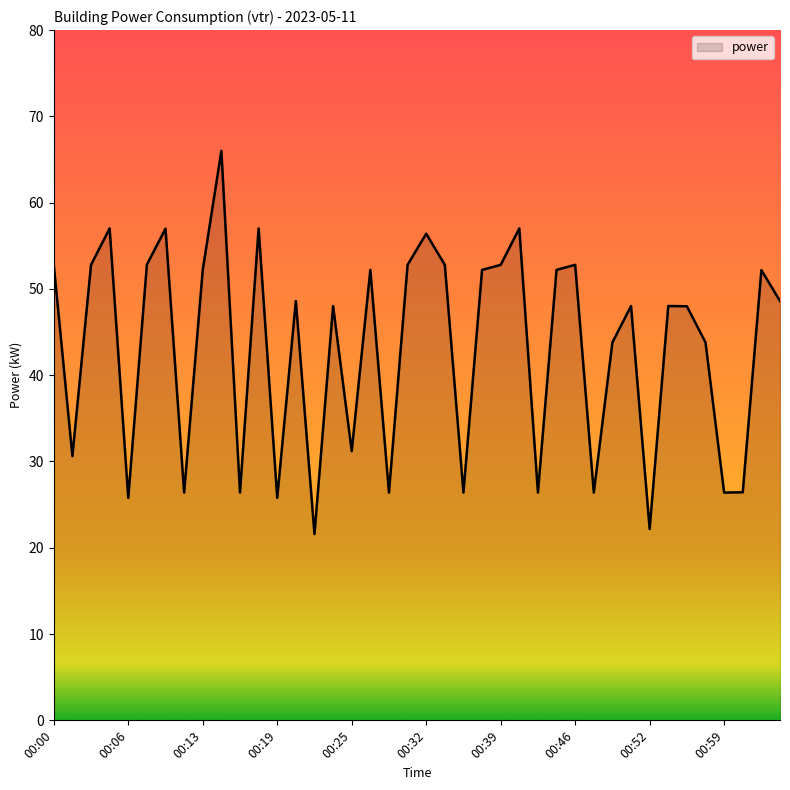

What is the difference between the maximum and minimum values?

44.4